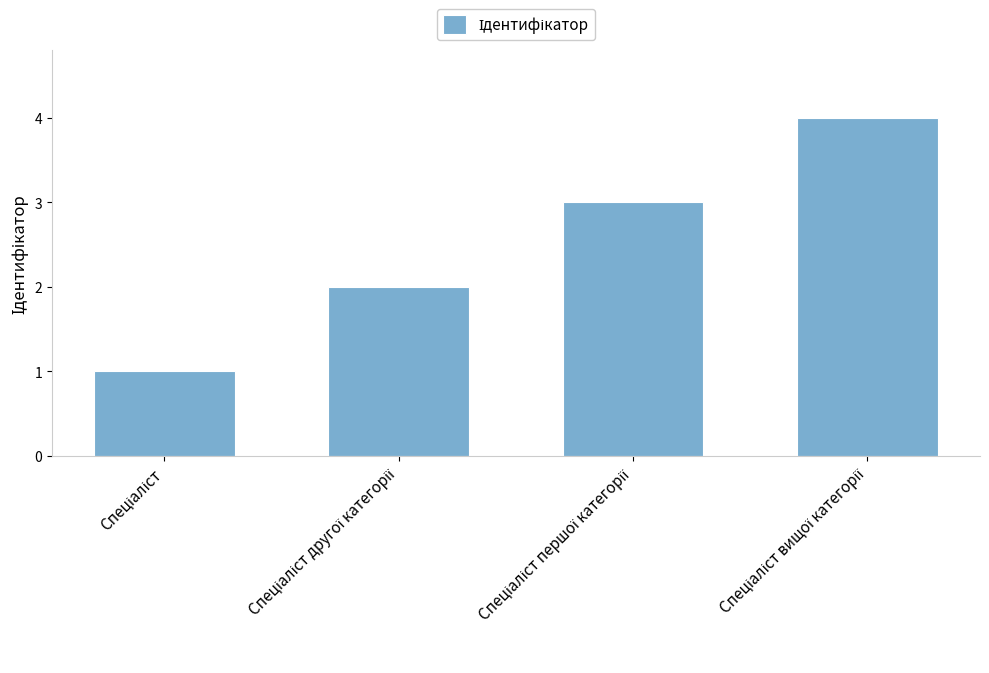

Count the values in the range 2 to 4.

3